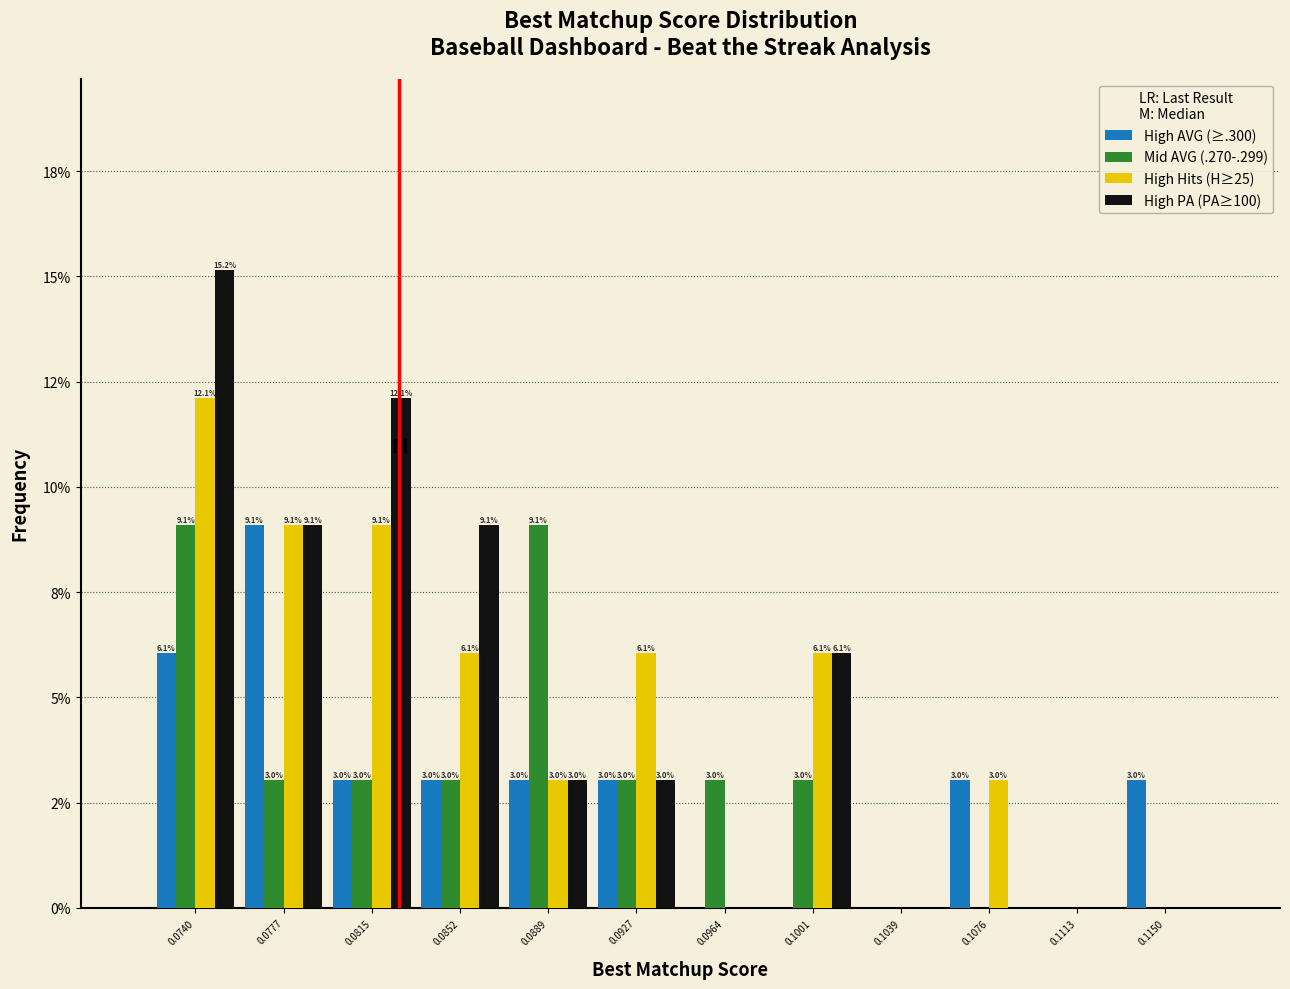

What are all the series names shown in the legend?

High AVG (≥.300), Mid AVG (.270-.299), High Hits (H≥25), High PA (PA≥100)